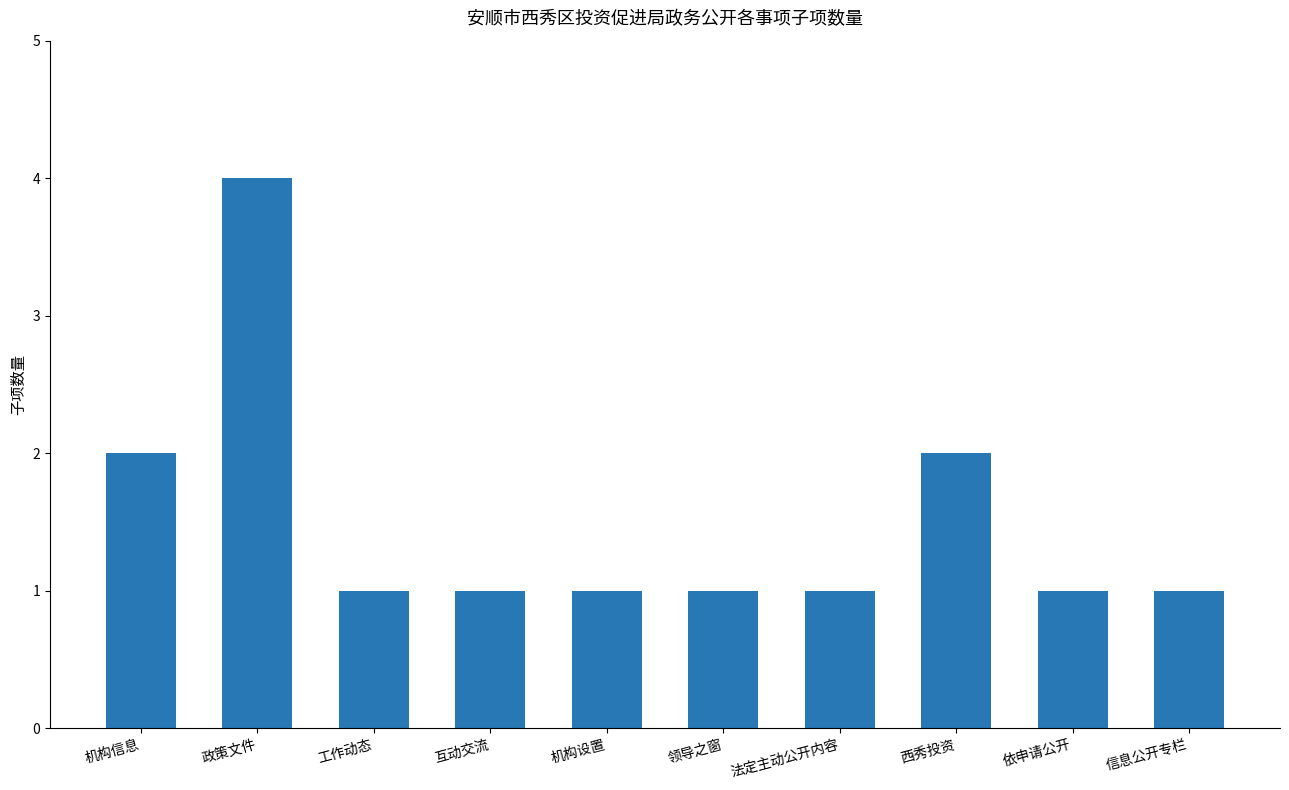

What is the greatest value displayed?

4